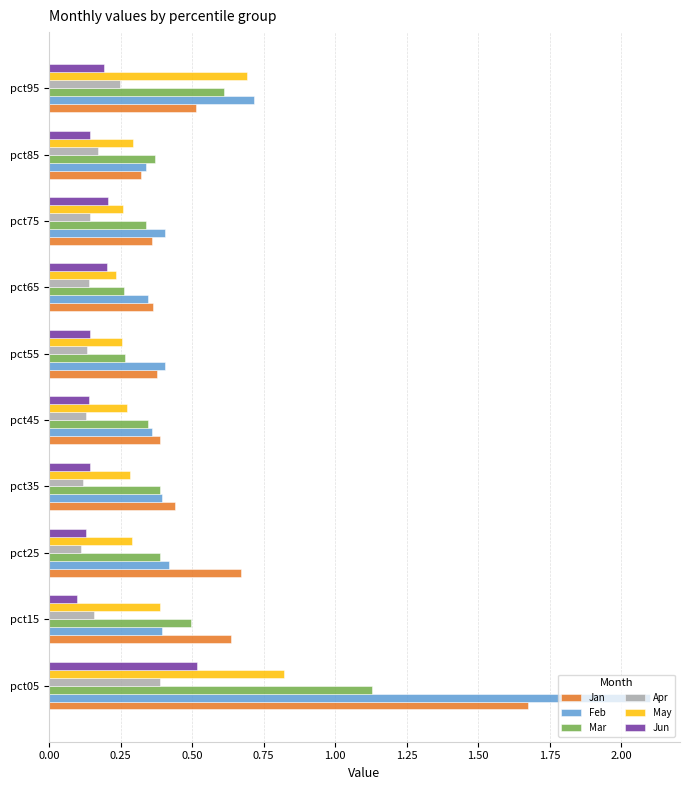

Is it true that Jan equals 0.6 at pct55?

False